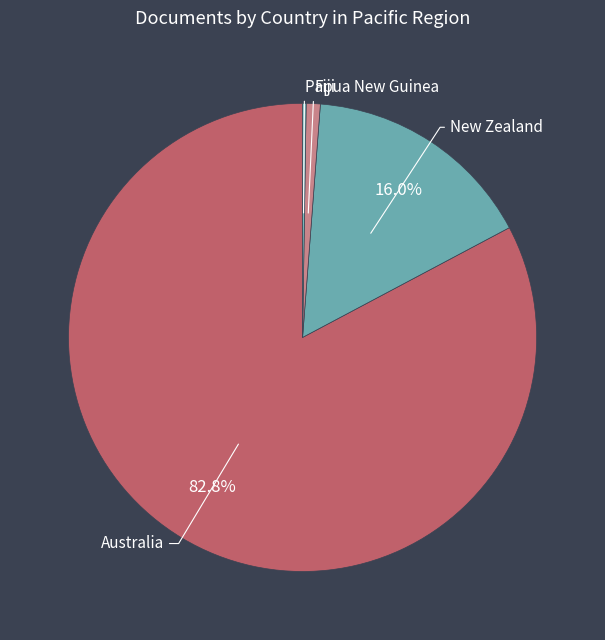

Rank the categories by value from lowest to highest.

Papua New Guinea, Fiji, New Zealand, Australia